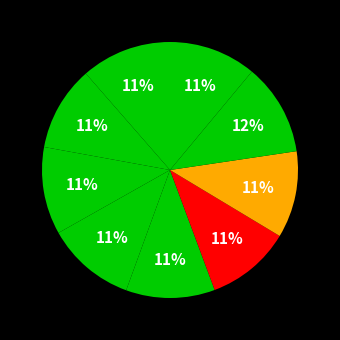

How many segments does this pie chart have?

9